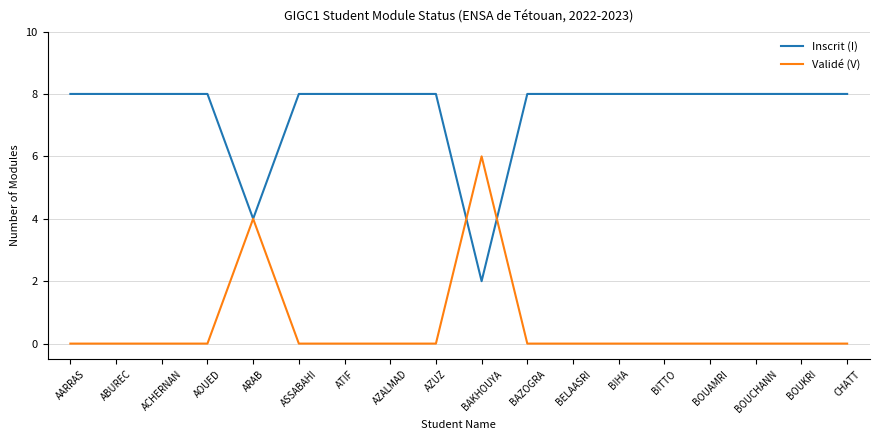

Count the Inscrit (I) values in the range 8 to 9.

16